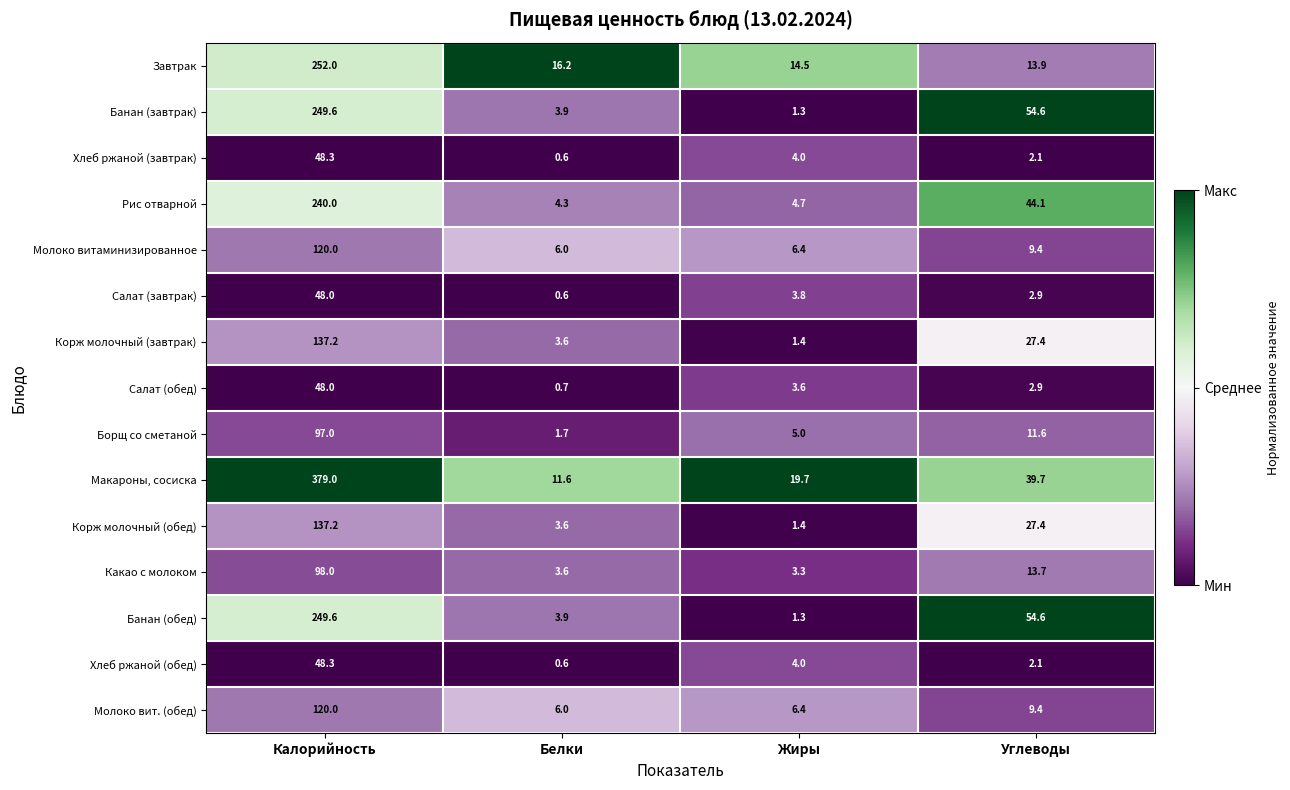

What is the total value across all series at Жиры?

80.8